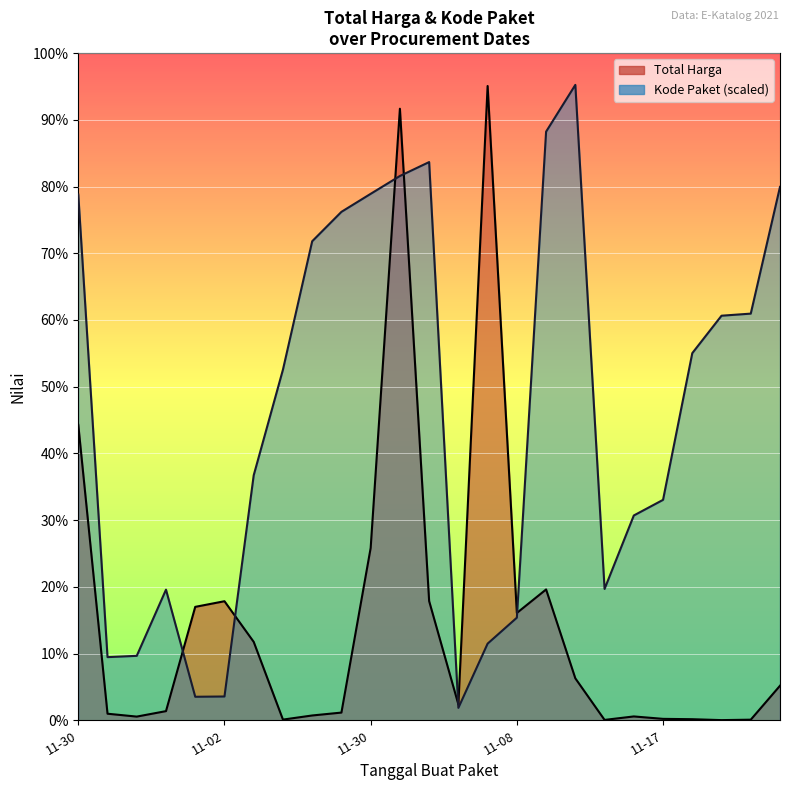

What is the label of the 16th point from the left?

11-08